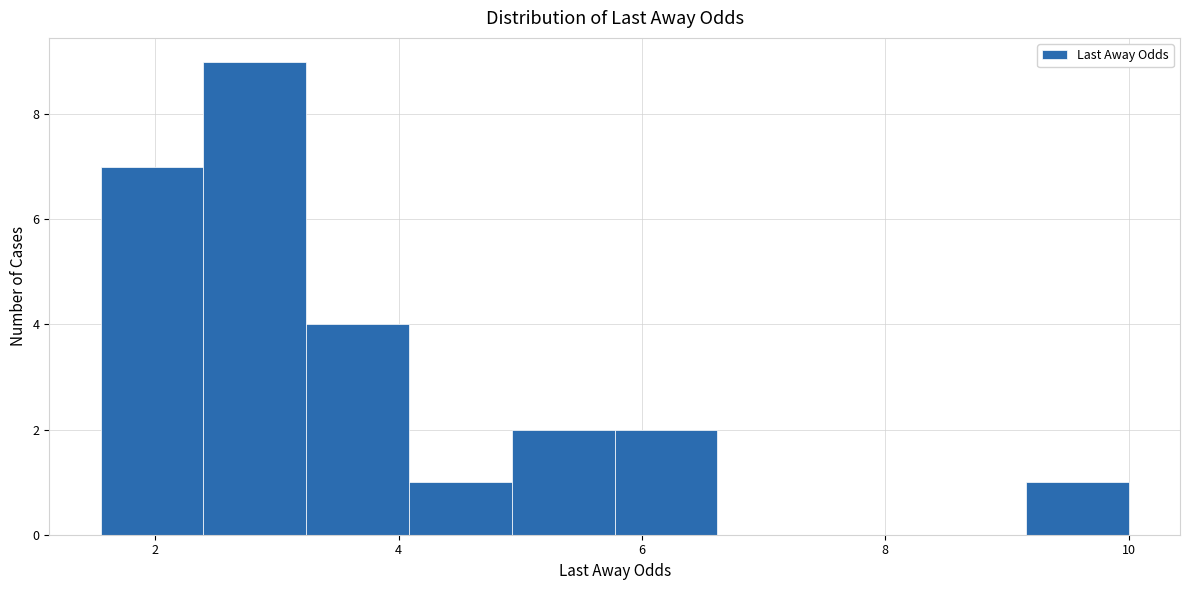

How tall is the bar that spans 9.2 to 10.0 on the x-axis? Neither the bar edges nor the heights are printed on the chart, so give them approximately, as read against the axes.

1